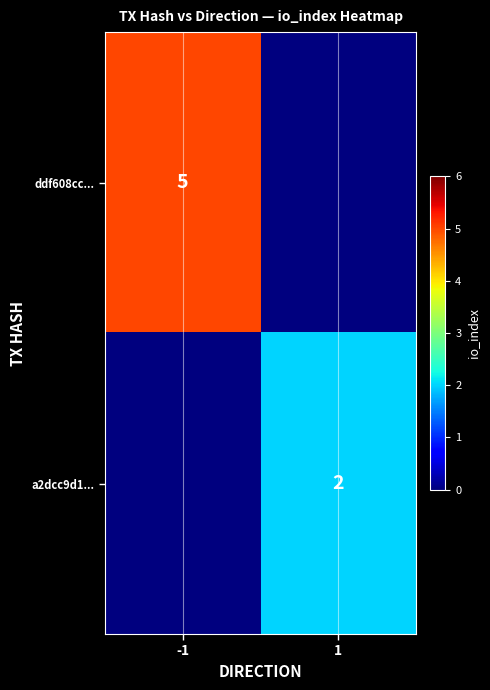

True or false: ddf608cc... has a value of 5 at -1.

True